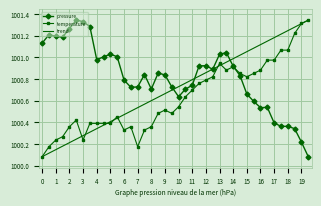

List the series in order of their overall mean, highest first.

pressure, trend, temperature